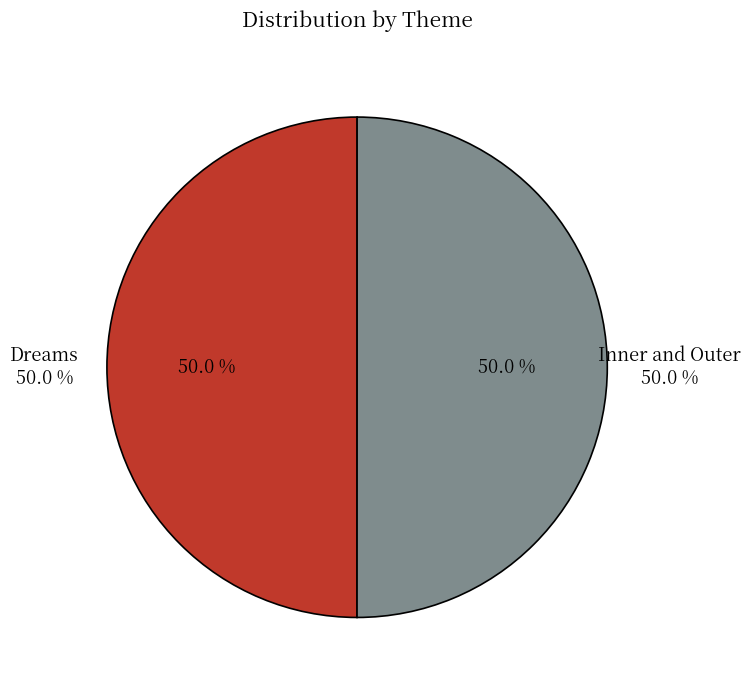

To the nearest percent, what is the combined percentage of Dreams and Inner and Outer?

100%